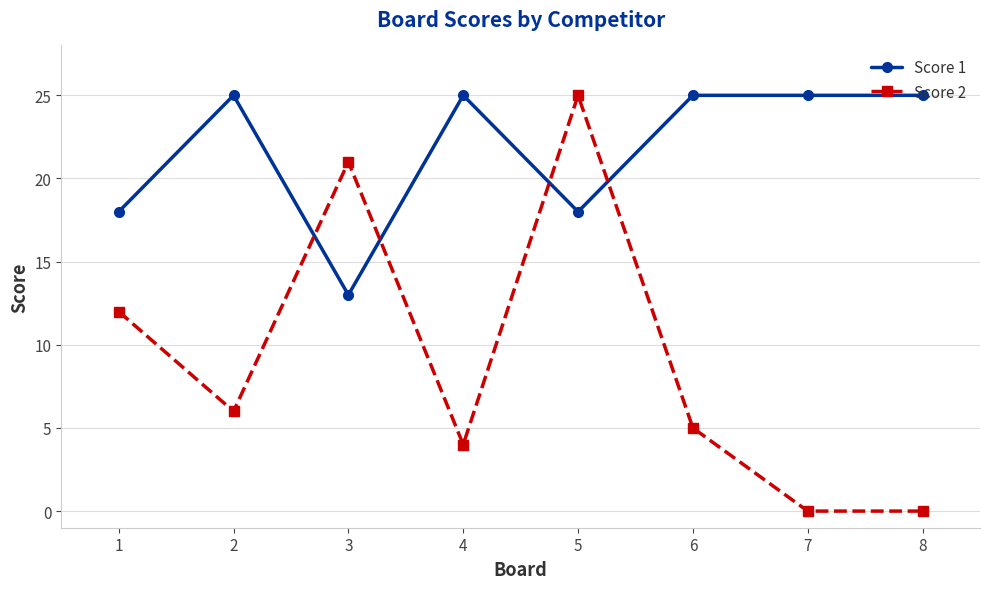

What is the highest value of the Score 2 series?

25